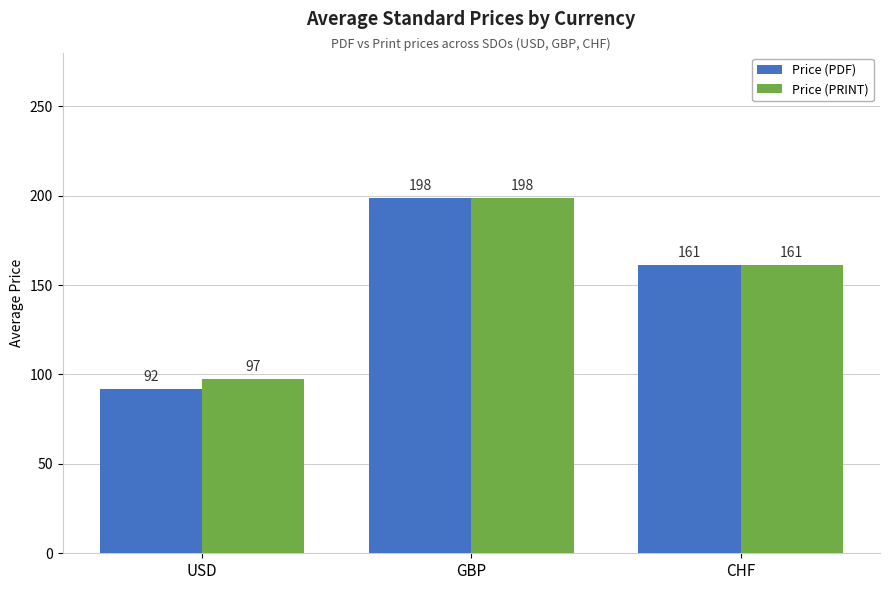

What is the smallest value displayed?

91.8